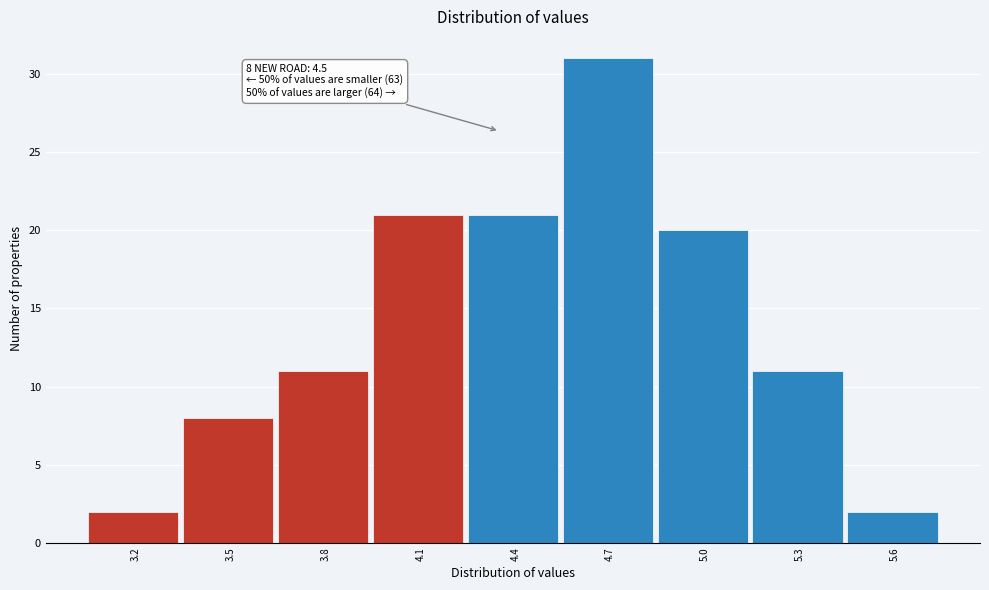

Reading right to left, list all the values displayed in this chart.

5.6=2	5.3=11	5.0=20	4.7=31	4.4=21	4.1=21	3.8=11	3.5=8	3.2=2